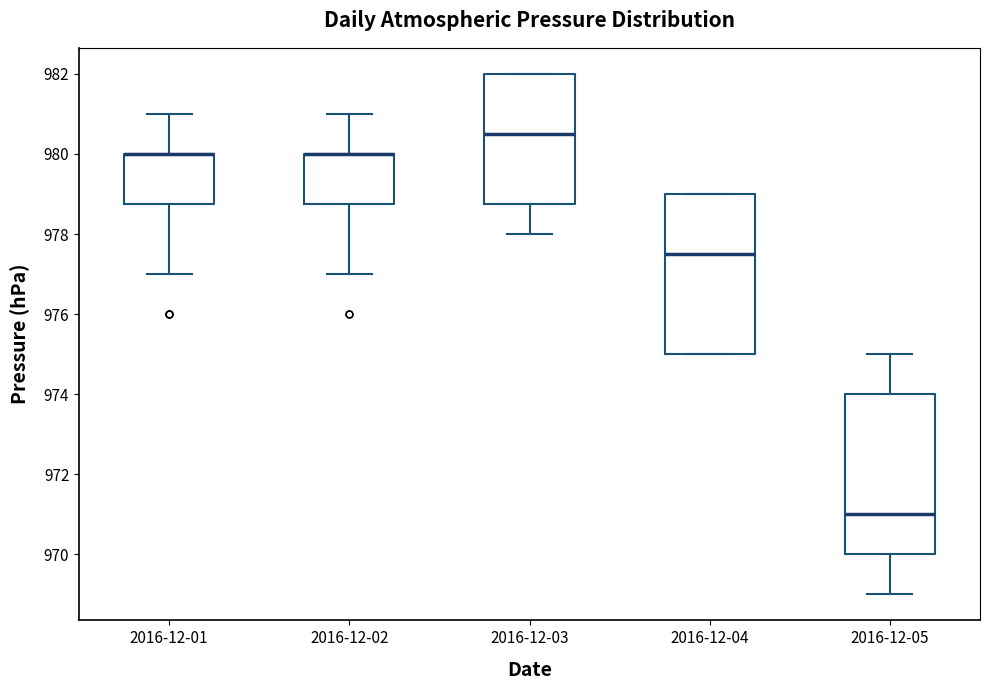

Reading left to right, read every box against the y-axis: the position of its median line, the range the box covers, and the ends of its whiskers. The values are not printed on the chart, so give them approximately, as read against the axis.

2016-12-01: median 980.0 (drawn on the box's upper edge), box 978.8 to 980.0, whiskers 977.0 to 981.0
2016-12-02: median 980.0 (drawn on the box's upper edge), box 978.8 to 980.0, whiskers 977.0 to 981.0
2016-12-03: median 980.6, box 978.8 to 982.0, whiskers 978.0 to 982.0
2016-12-04: median 977.6, box 975.0 to 979.0, whiskers 975.0 to 979.0
2016-12-05: median 971.0, box 970.0 to 974.0, whiskers 969.0 to 975.0